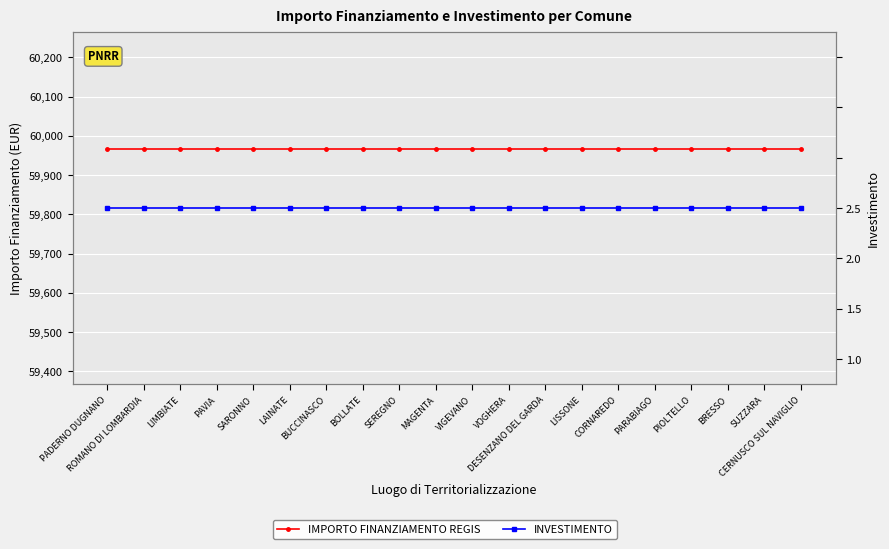

Is it true that INVESTIMENTO equals 1.4 at LISSONE?

True